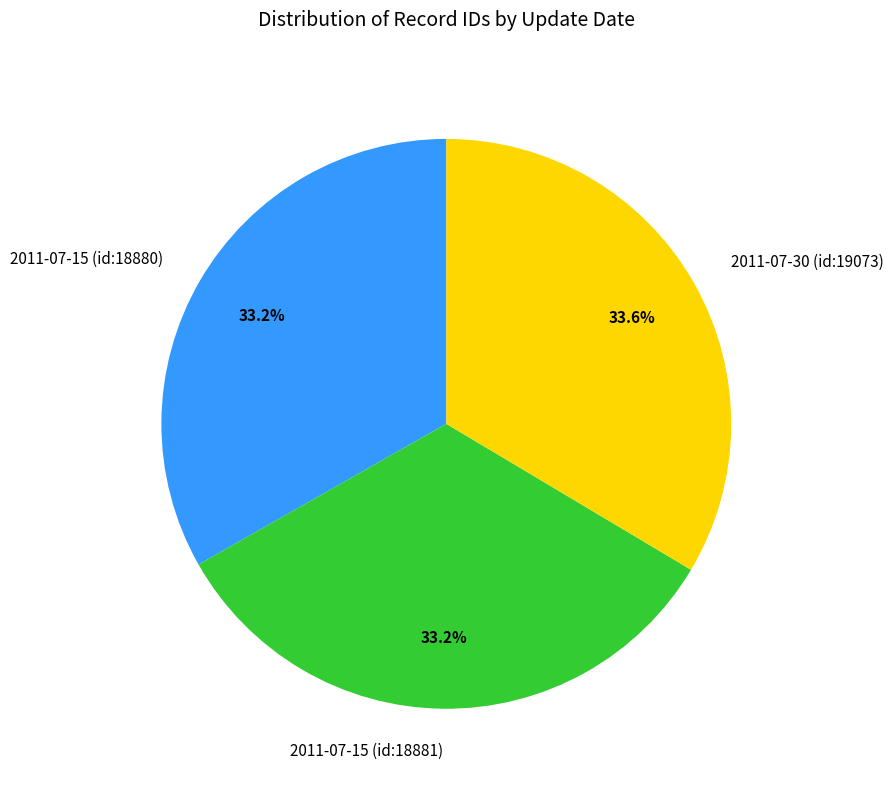

Is it true that 2011-07-15 (id:18881) is 48% of the pie?

False